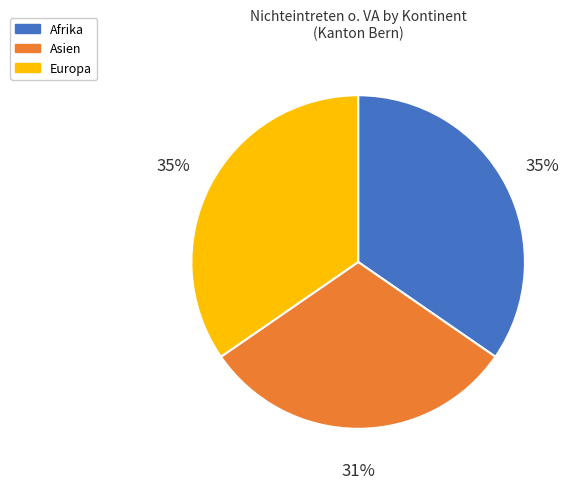

How many slices are in this pie chart?

3